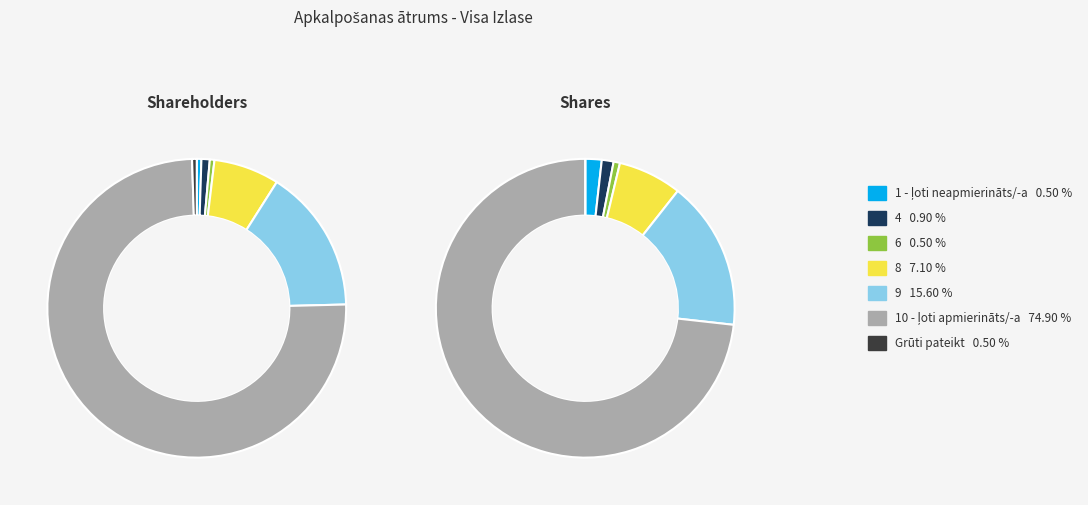

Combined, do 1 - ļoti neapmierināts/-a and 9 account for over 50%?

No